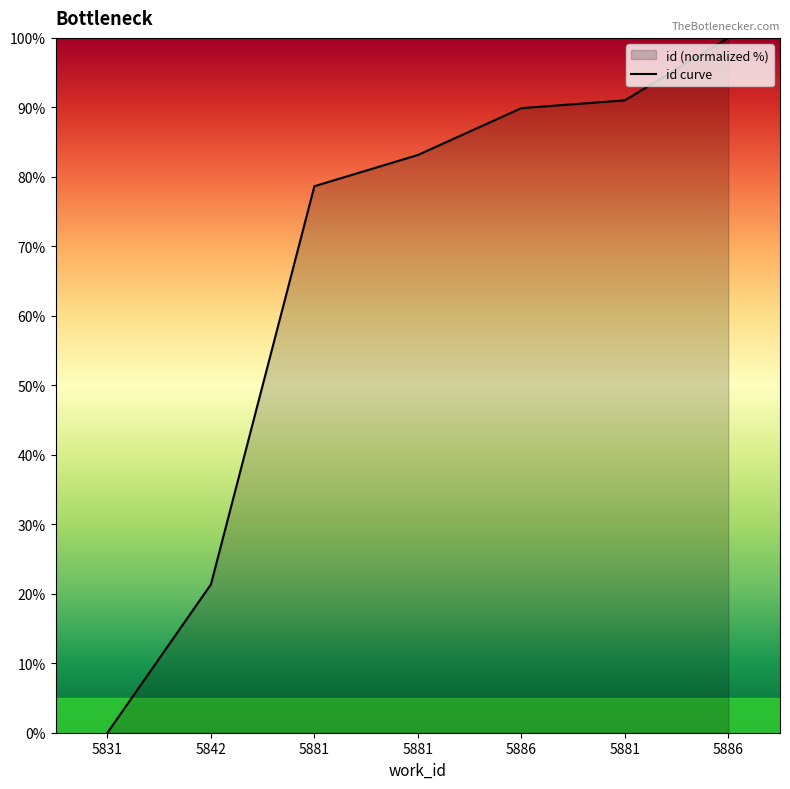

Between 5886 and 5886, which is larger?

5886